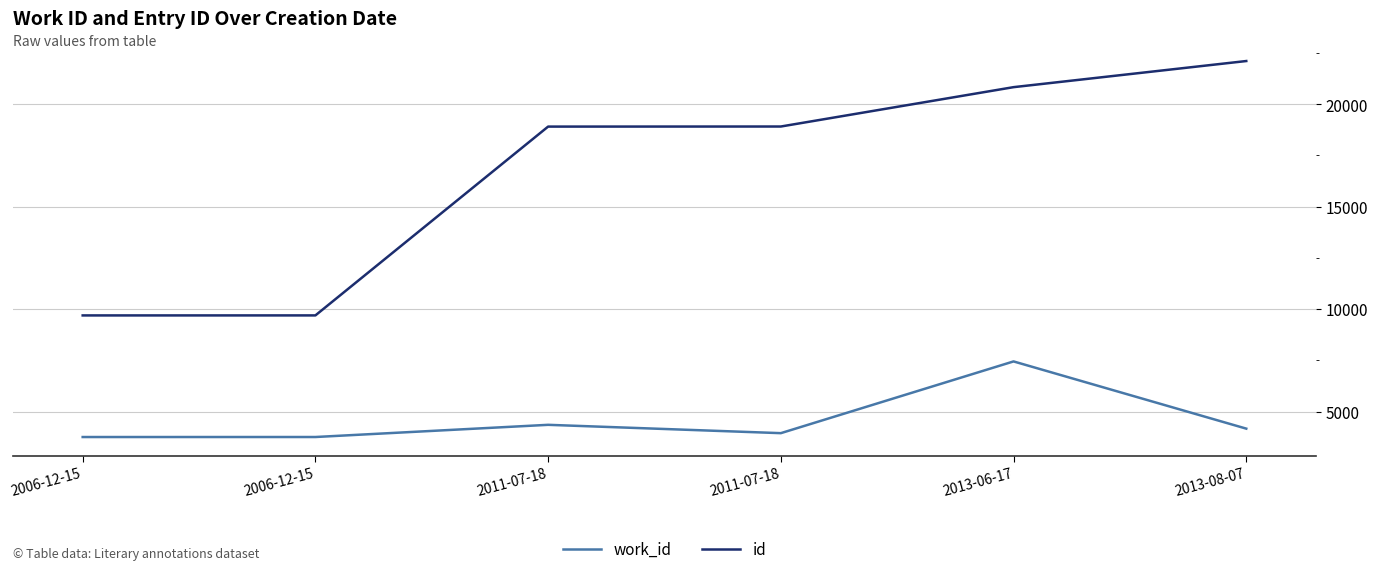

Reading right to left, what are all the values shown in this chart?

work_id: 4167	7447	3946	4353	3758	3757
id: 22108	20833	18912	18908	9693	9692